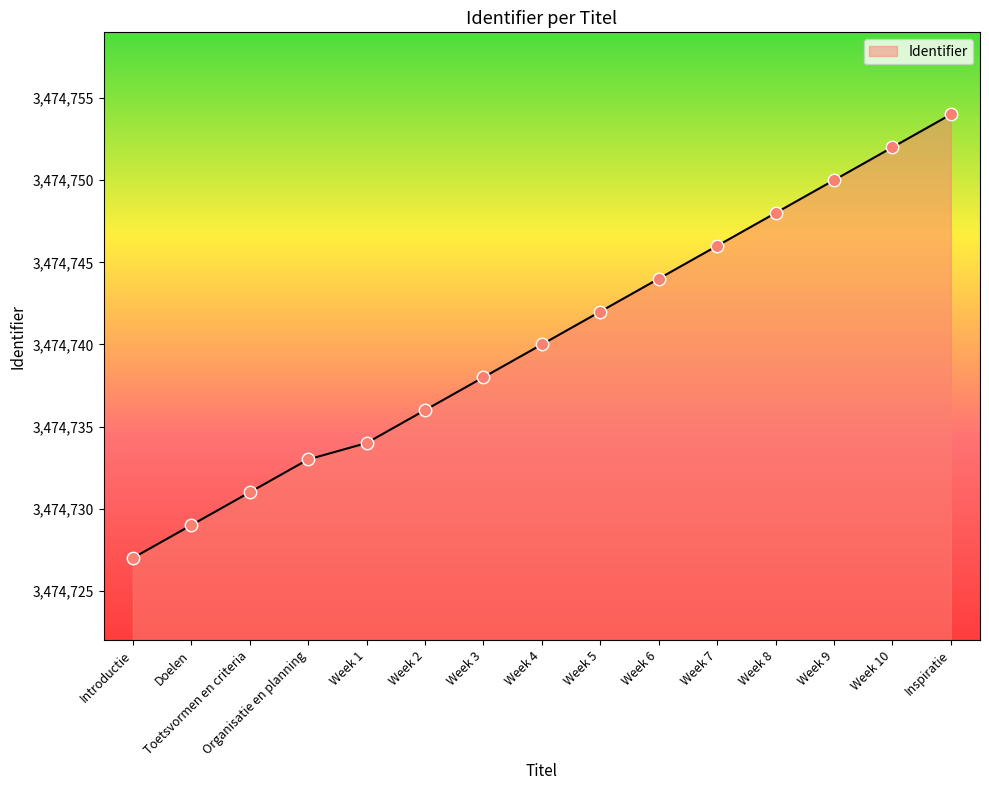

What is the change in value from Organisatie en planning to Week 7?

+13